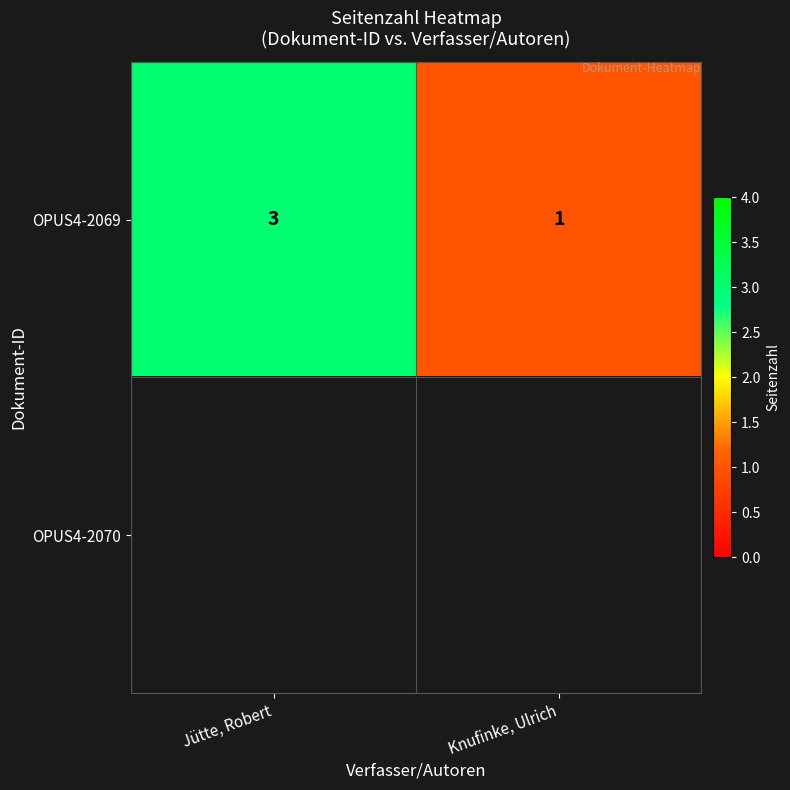

The OPUS4-2069 series shows 0 at Knufinke, Ulrich. True or false?

False